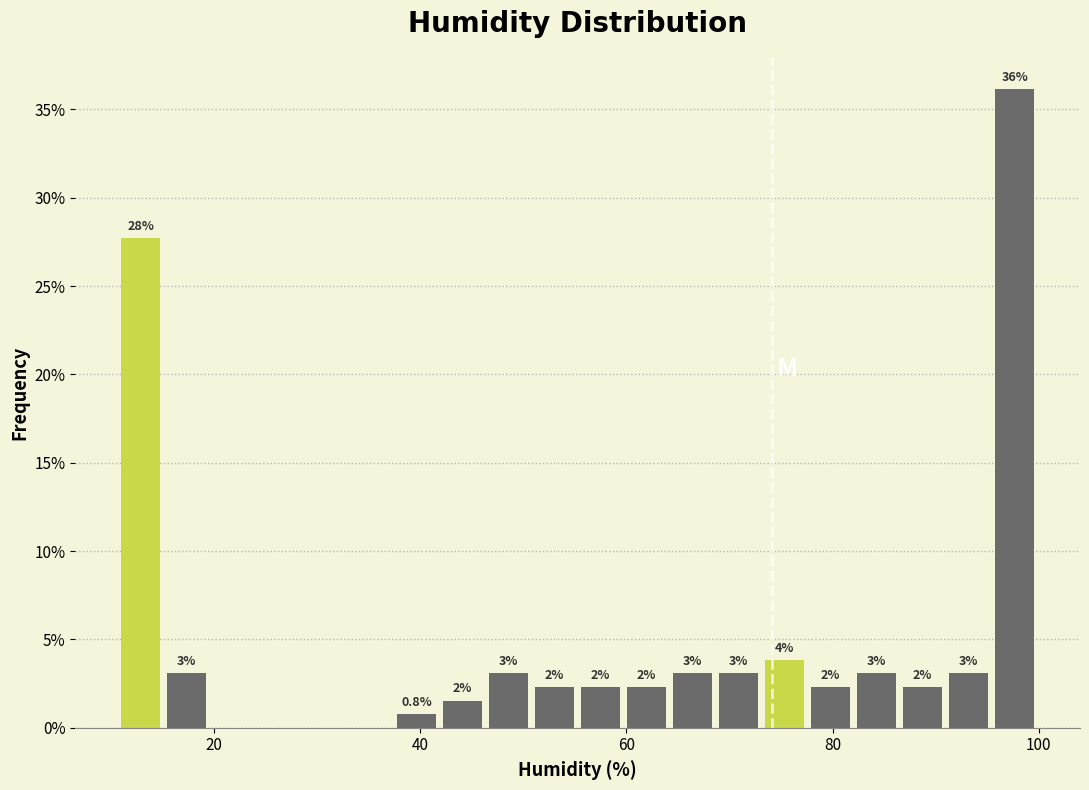

Around what value on the x-axis is the tallest bar? Give the approximate position of its centre, as read against the axis.

98